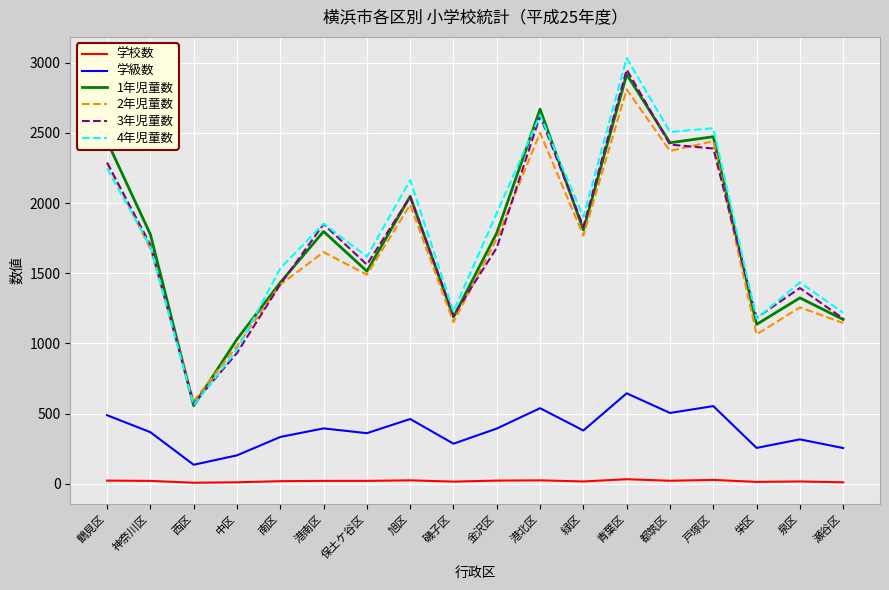

At which category does 3年児童数 reach its first local valley?

西区